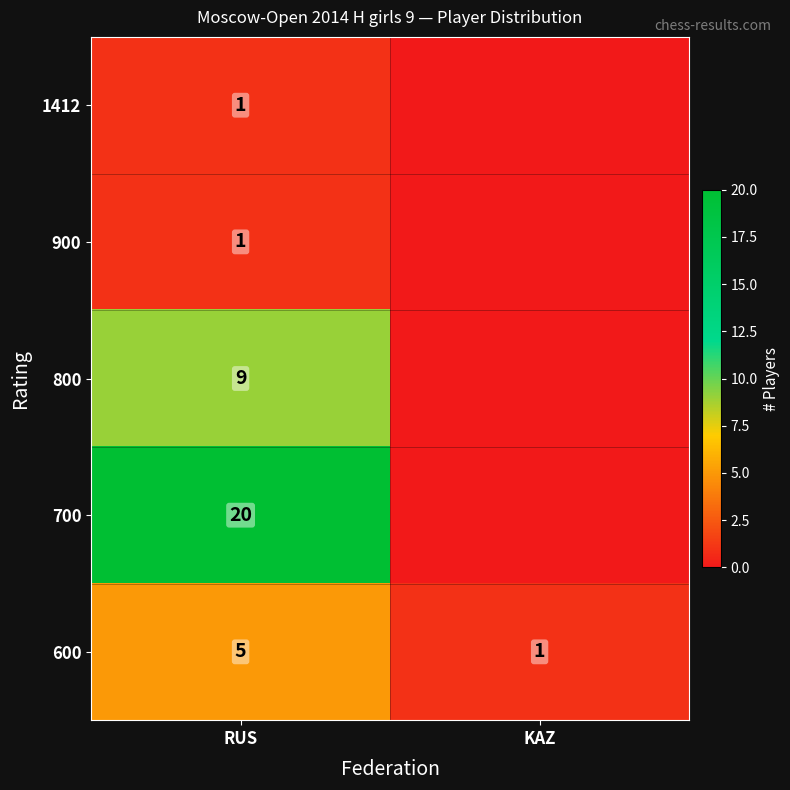

The value of 600 at KAZ is 1. True or false?

True